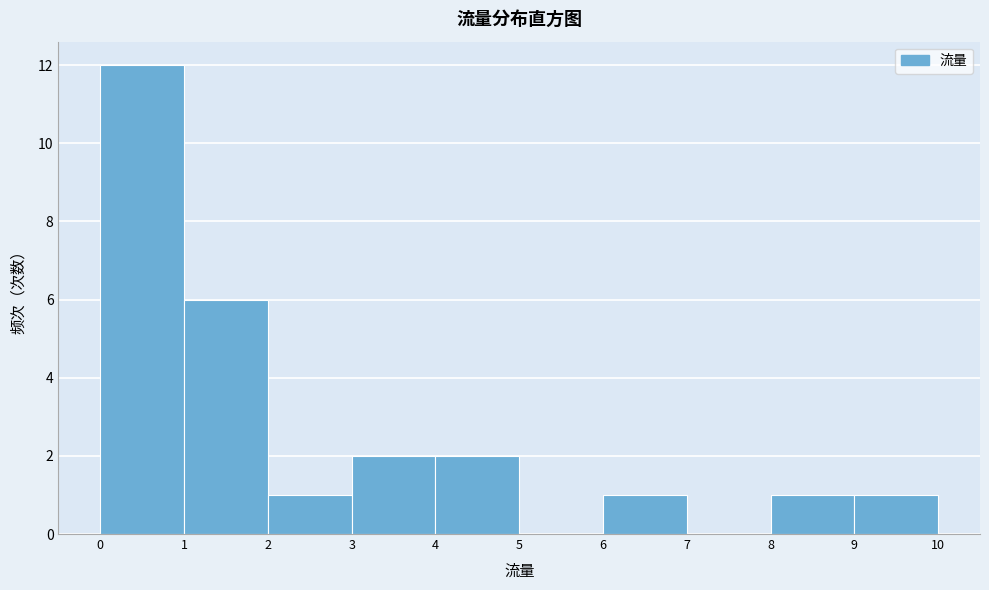

Over which range of the x-axis is the bar tallest?

0 to 1